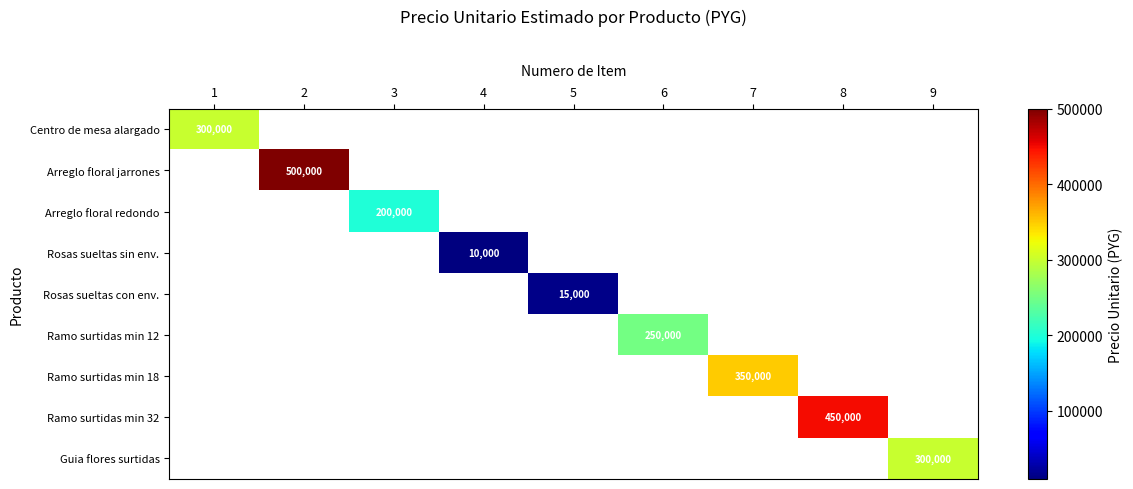

Count the number of categories in the chart.

9